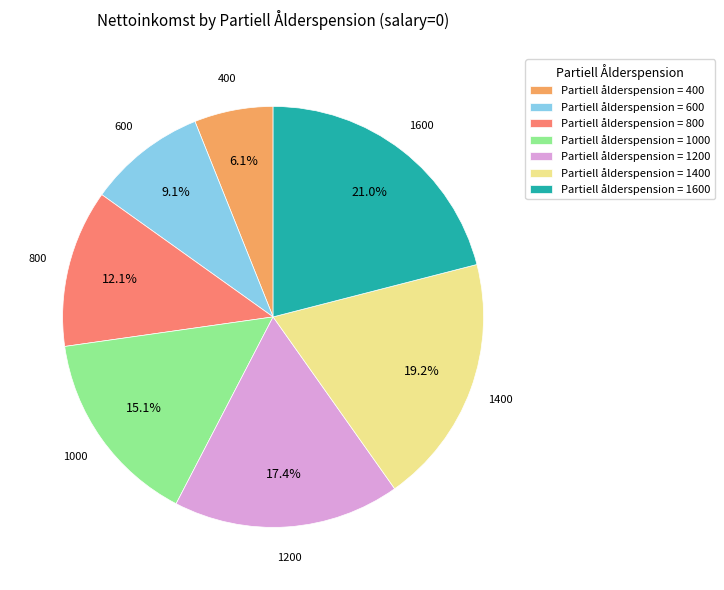

Does Partiell ålderspension = 1400 account for over 50% of the chart?

No